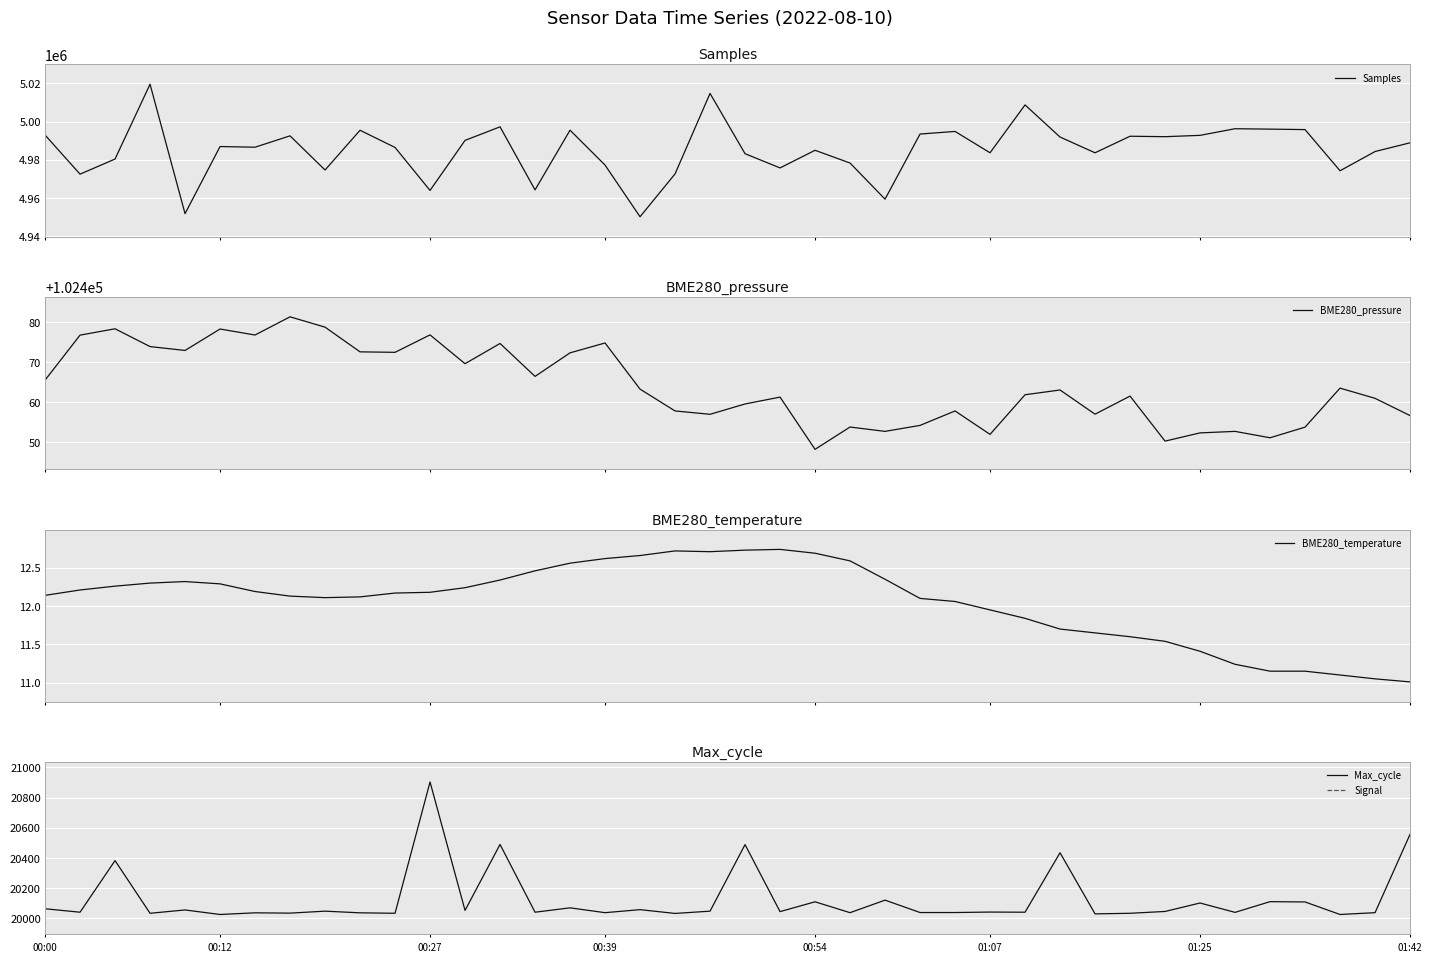

How many lines are shown in the chart?

5